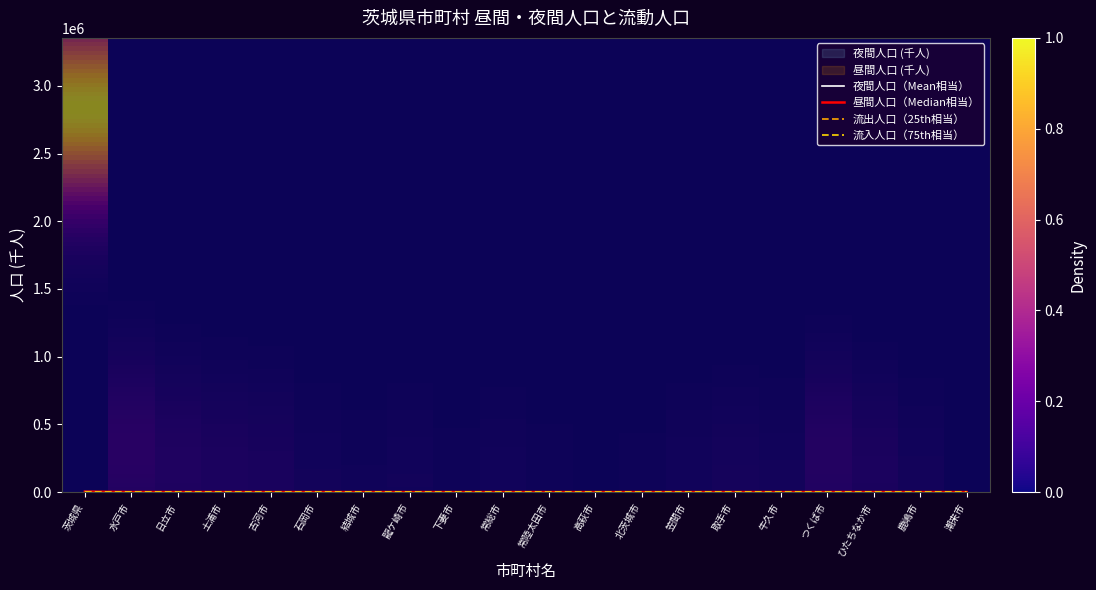

The 流入人口 series shows 68.1 at 水戸市. True or false?

True